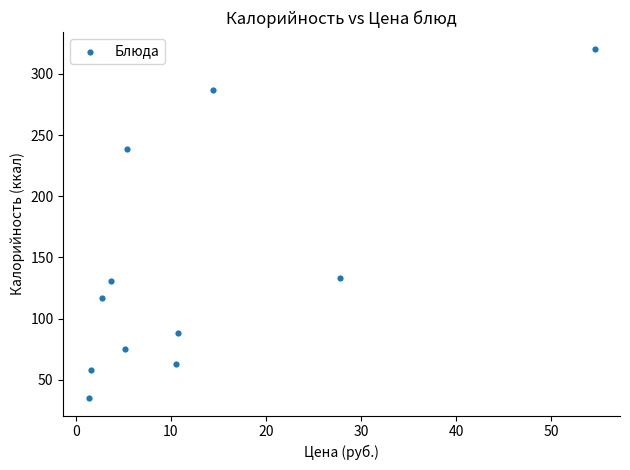

What is the average Y value?

141